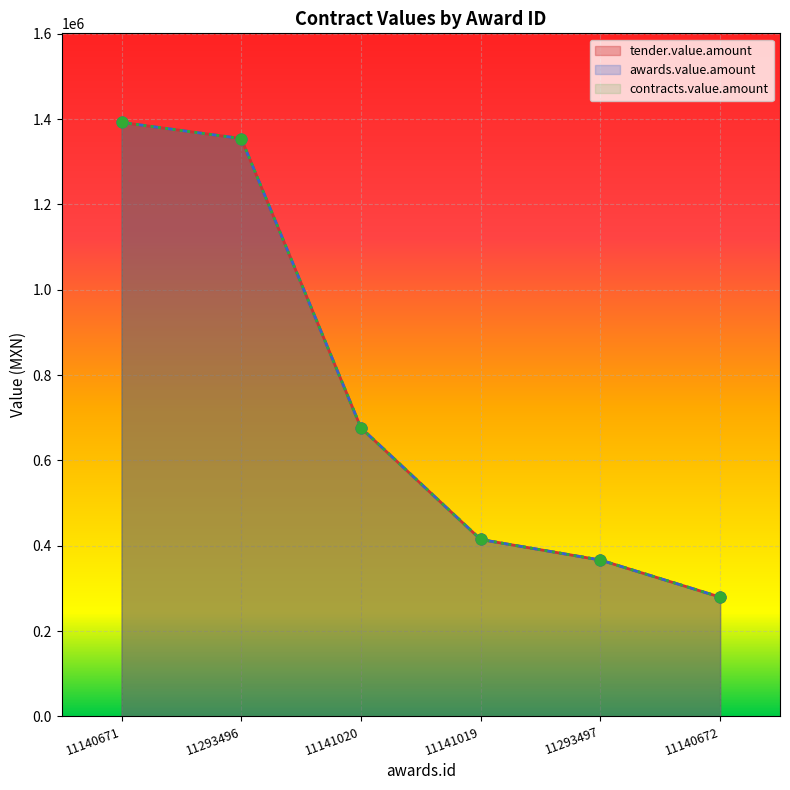

Is the value of awards.value.amount at 11140672 greater than the value of contracts.value.amount at 11140671?

No